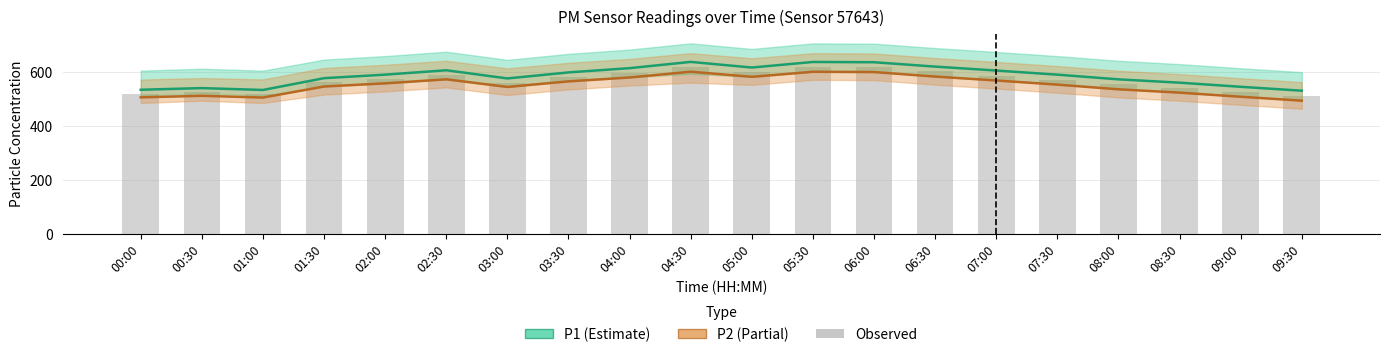

How many data points in P1 are above 590?

11